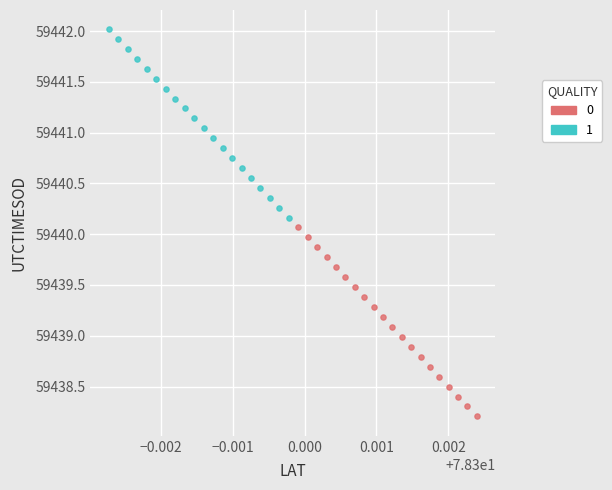

Which series reaches the minimum Y coordinate?

0